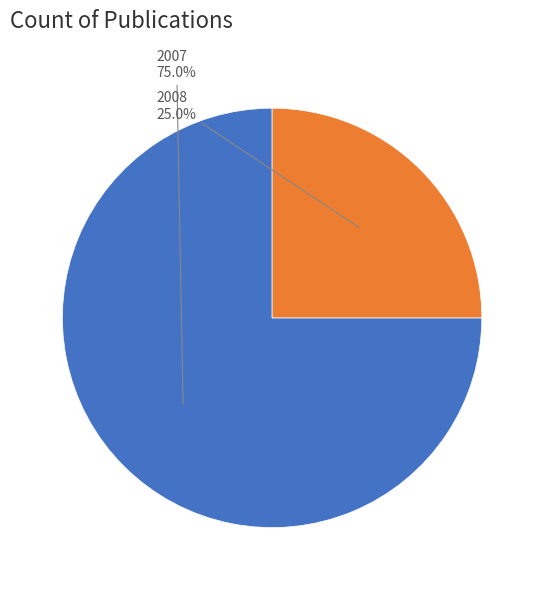

To the nearest percent, what is the difference between the 2007 and 2008 slice percentages?

50%